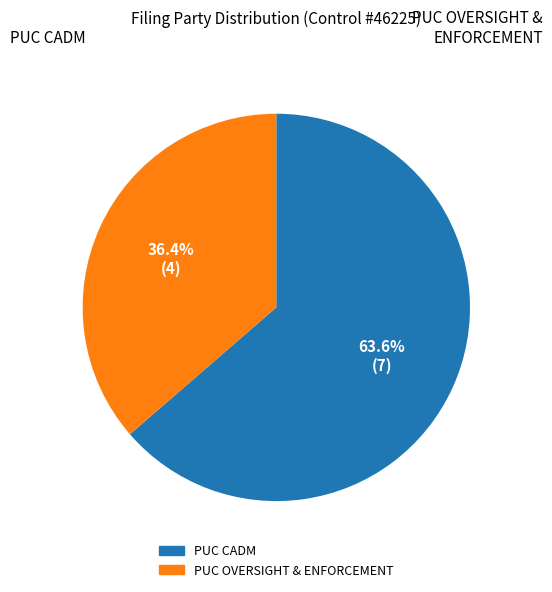

Count the number of slices in the pie.

2